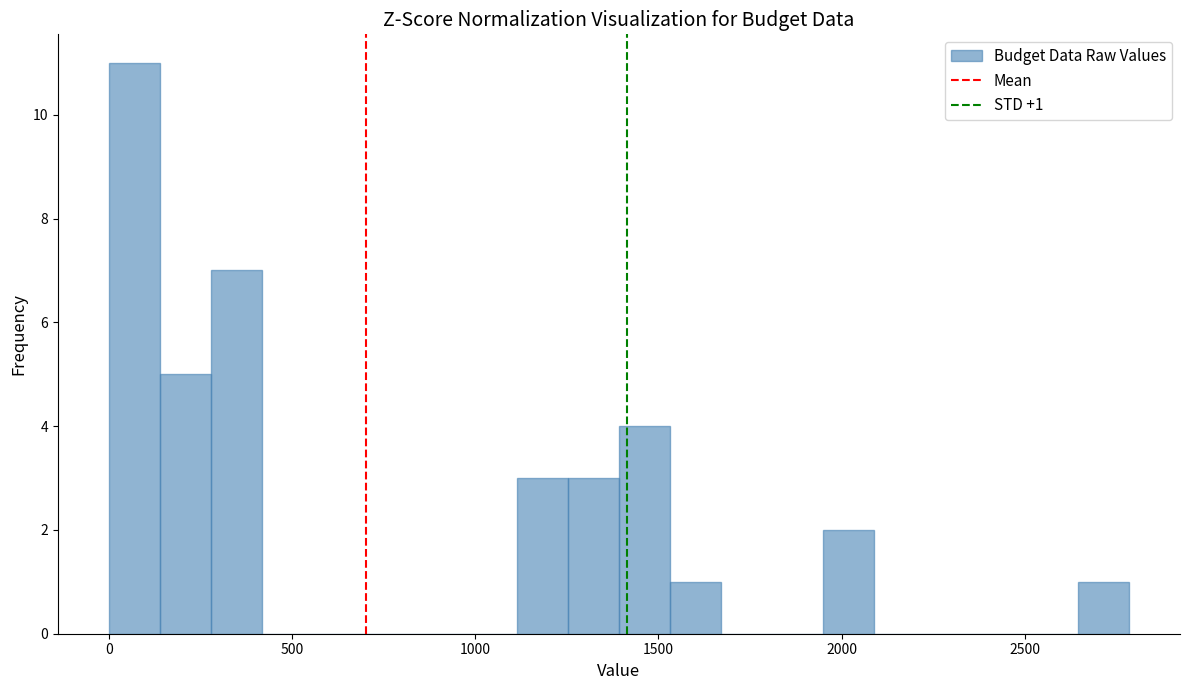

Read against the x-axis, roughly where is the centre of the tallest bar?

50